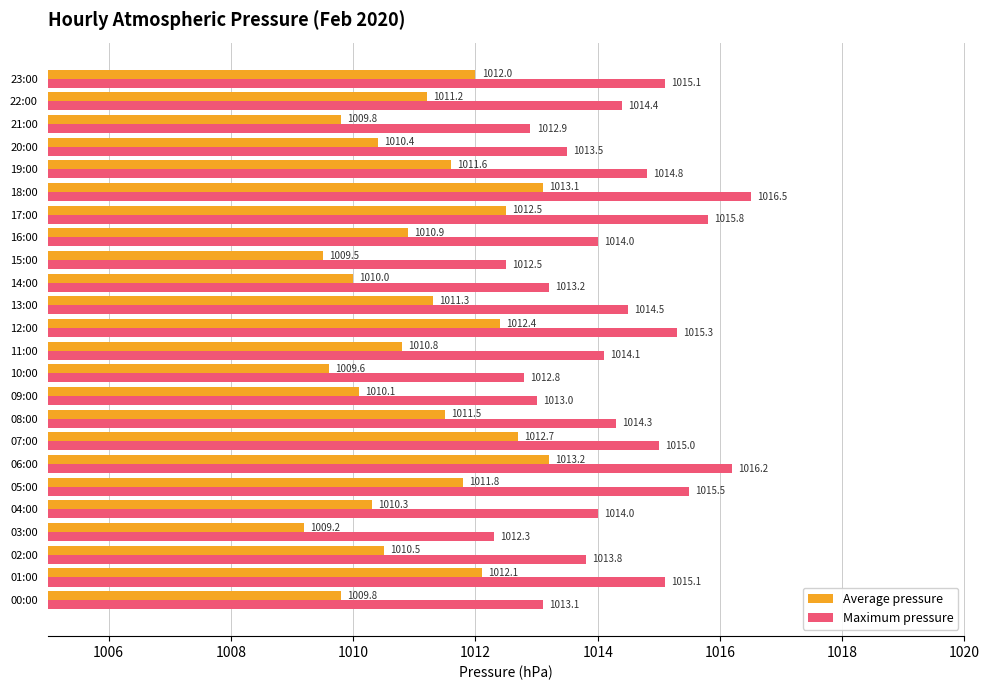

The value of Average pressure at 12:00 is 1492.8. True or false?

False